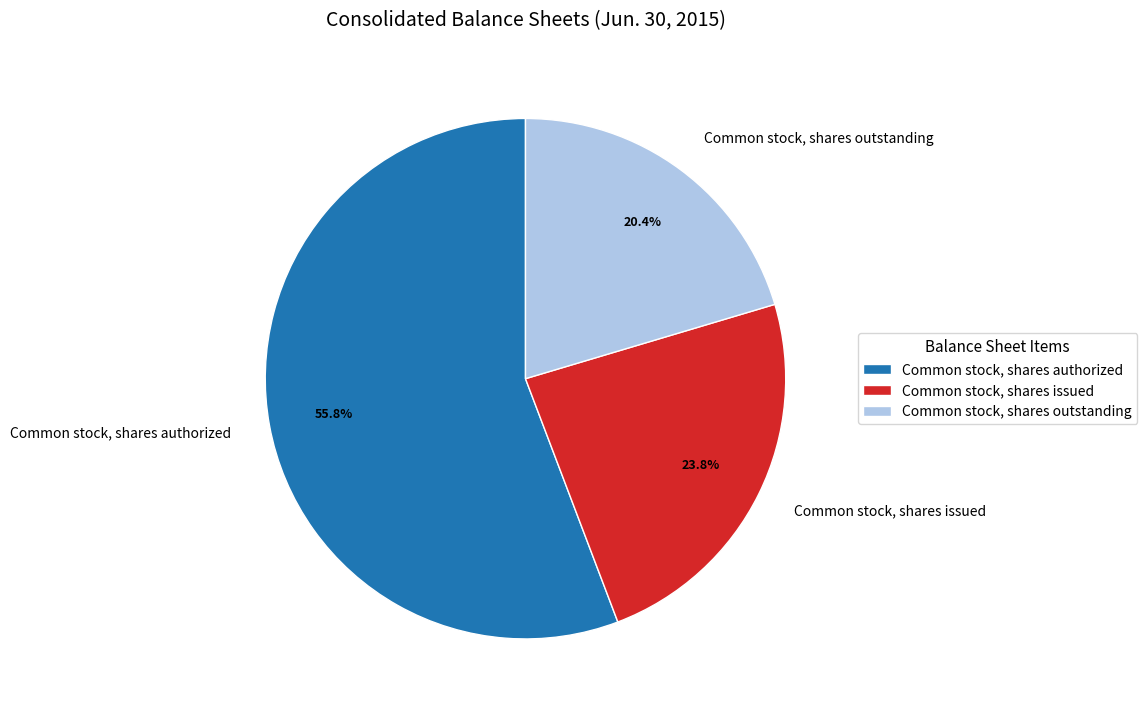

How many slices are in this pie chart?

3